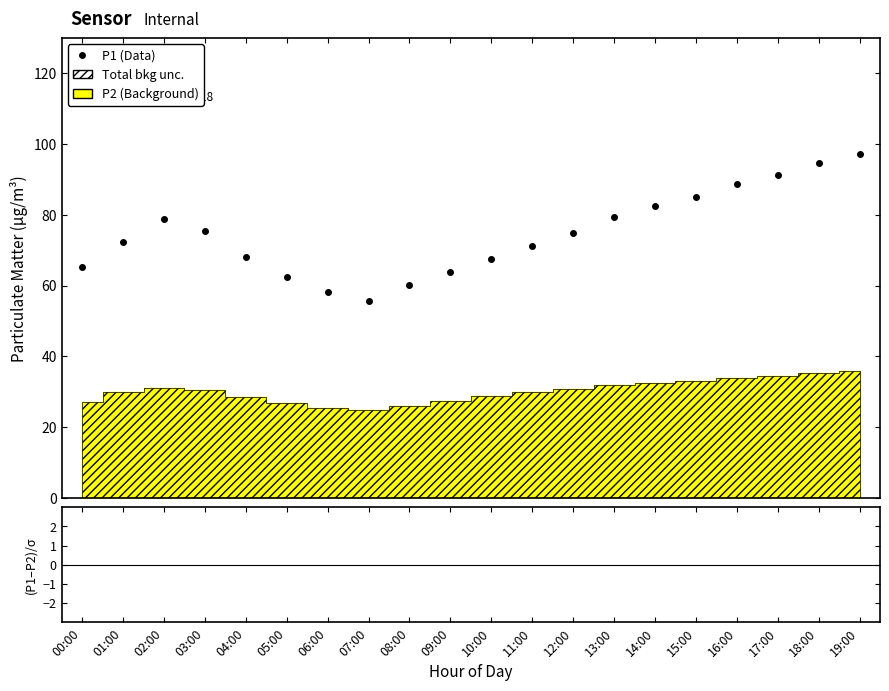

True or false: (P1-P2)/σ has more than 2 interior local peaks.

False